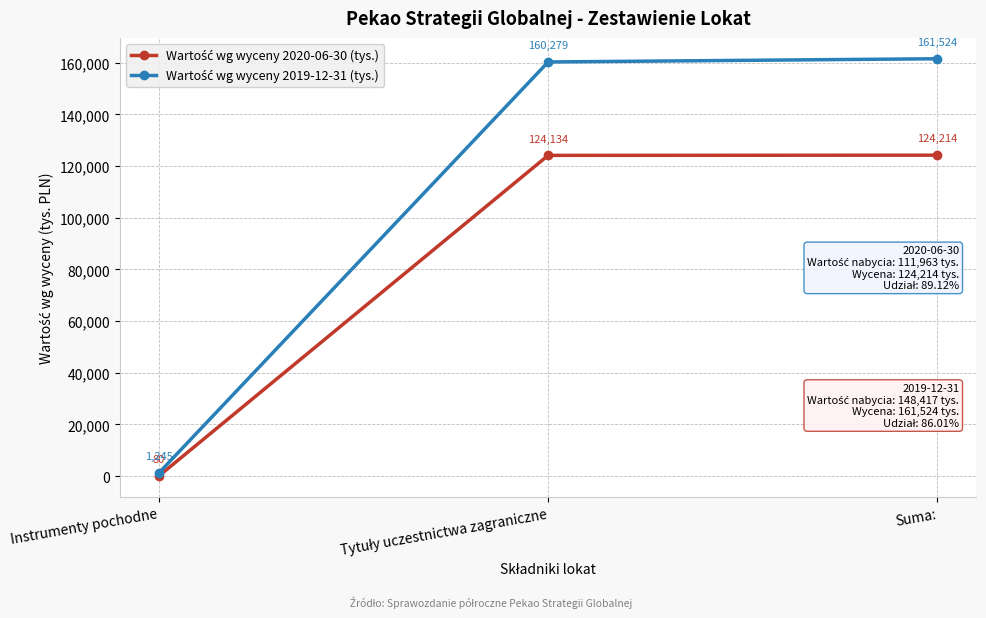

What position from the right is Instrumenty pochodne?

3